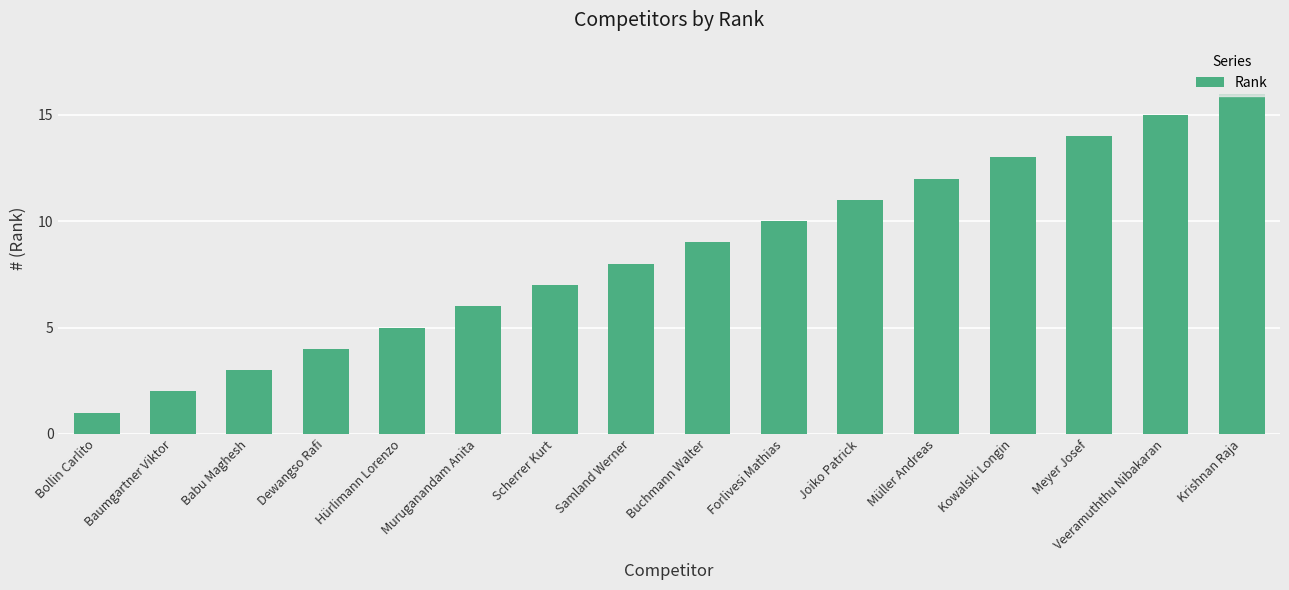

List the labels in order of value, largest first.

Krishnan Raja, Veeramuththu Nibakaran, Meyer Josef, Kowalski Longin, Müller Andreas, Joiko Patrick, Forlivesi Mathias, Buchmann Walter, Samland Werner, Scherrer Kurt, Muruganandam Anita, Hürlimann Lorenzo, Dewangso Rafi, Babu Maghesh, Baumgartner Viktor, Bollin Carlito